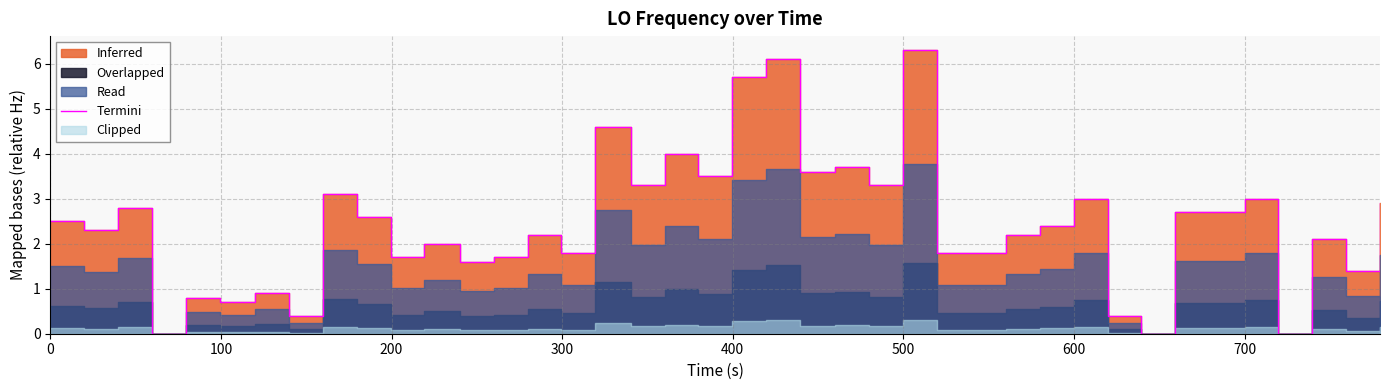

At which category does the data reach its first local valley?

100